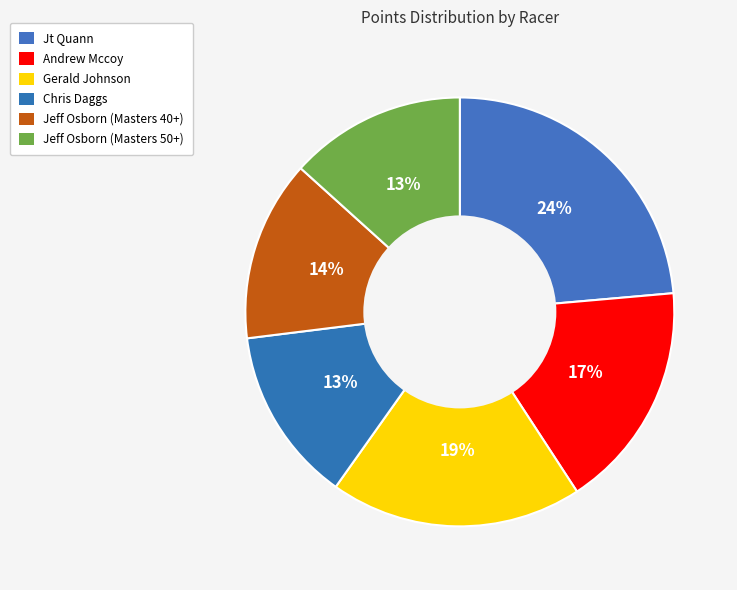

Between Jeff Osborn (Masters 50+) and Gerald Johnson, which is larger?

Gerald Johnson